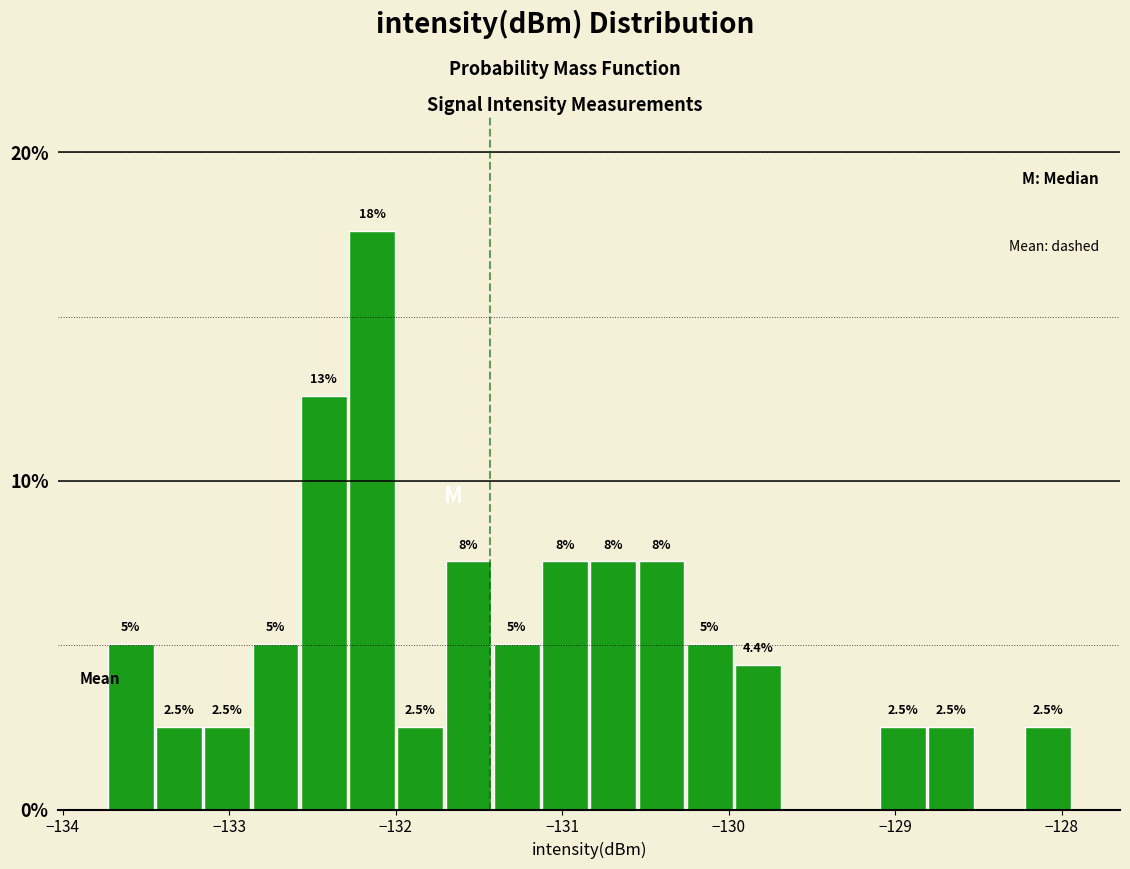

Read against the x-axis, roughly where is the centre of the tallest bar?

-132.1